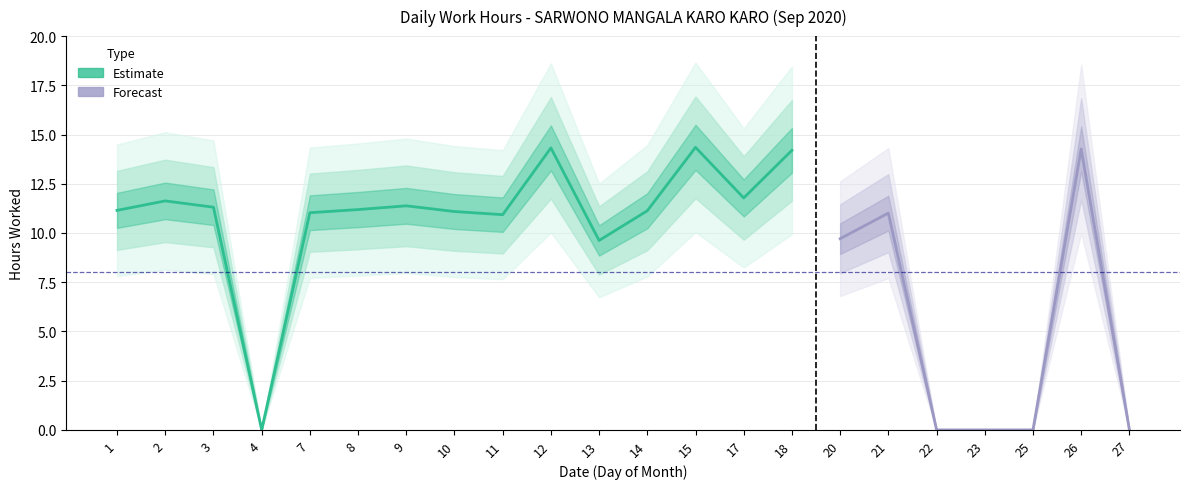

Reading left to right, transcribe all the data shown in this chart.

1=11.2	2=11.6	3=11.3	4=0.0	7=11.0	8=11.2	9=11.4	10=11.1	11=10.9	12=14.3	13=9.6	14=11.1	15=14.3	17=11.8	18=14.2	20=9.7	21=11.0	22=0.0	23=0.0	25=0.0	26=14.3	27=0.0